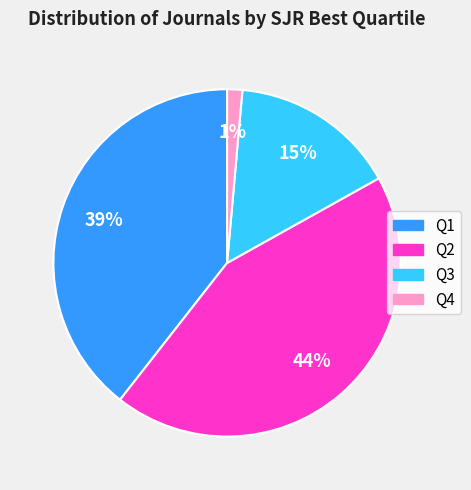

Rank the categories by value from lowest to highest.

Q4, Q3, Q1, Q2